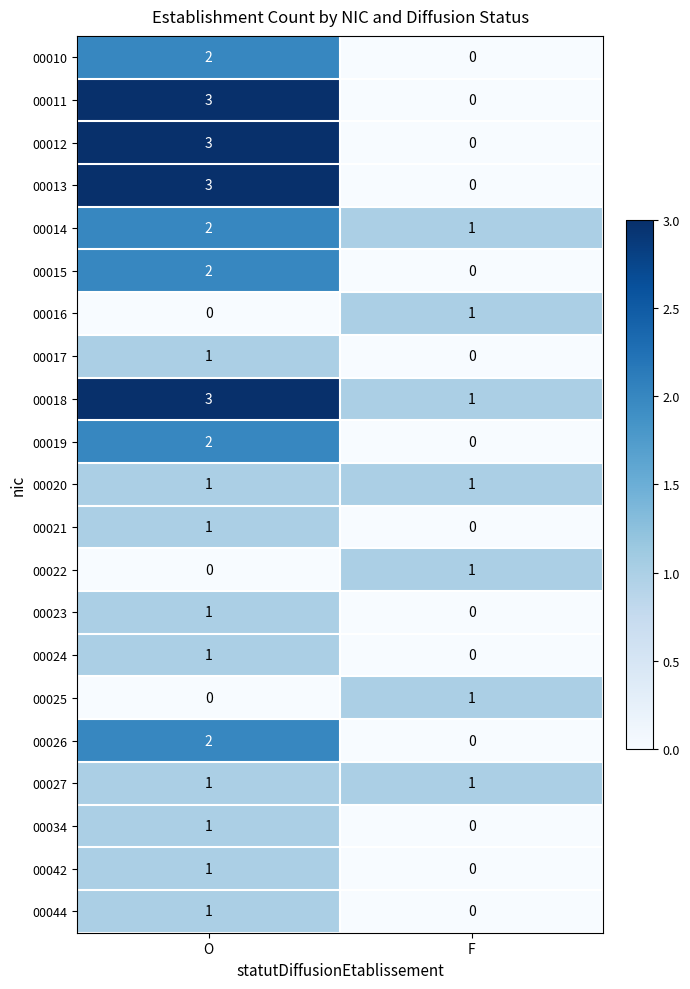

Rank the categories by 00021 value from lowest to highest.

F, O